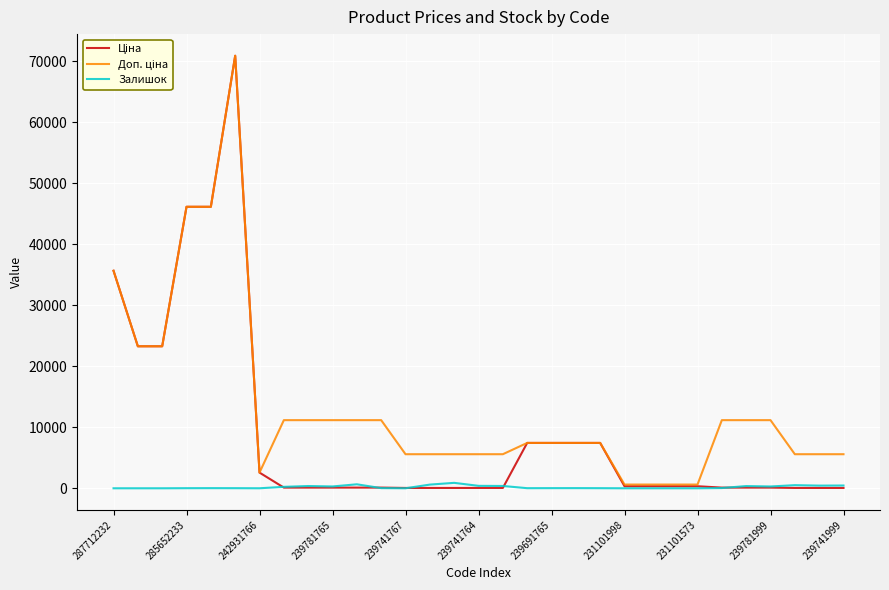

Does the chart display data point markers on the line(s)?

No